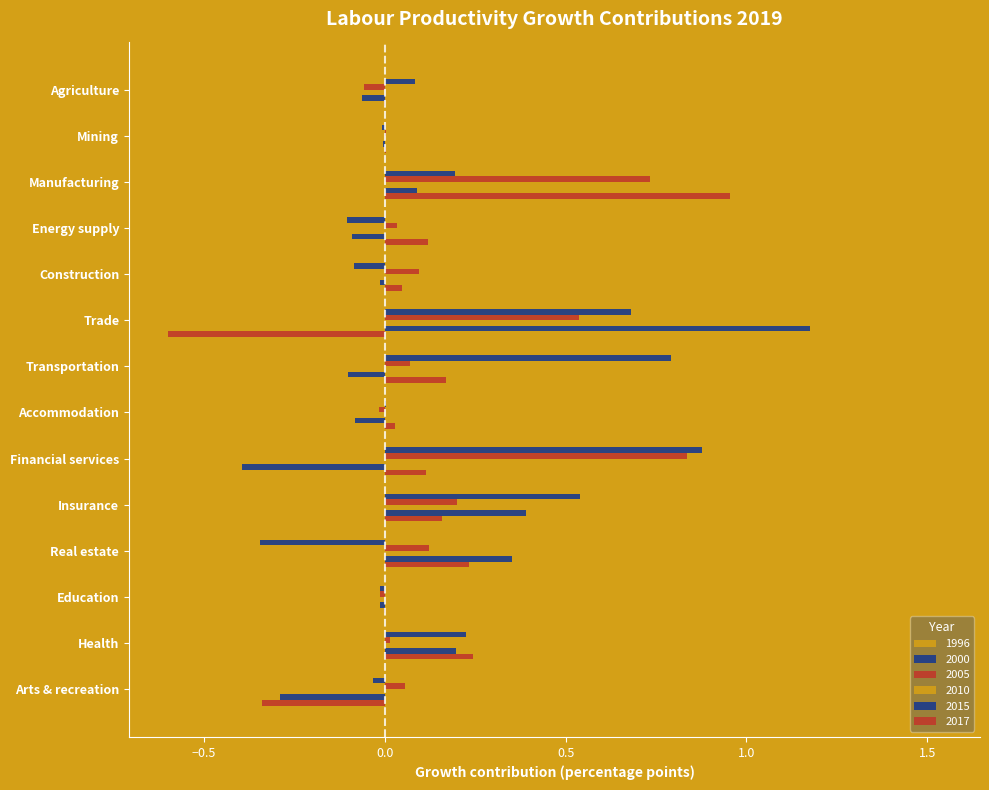

How many data points does each series have?

14